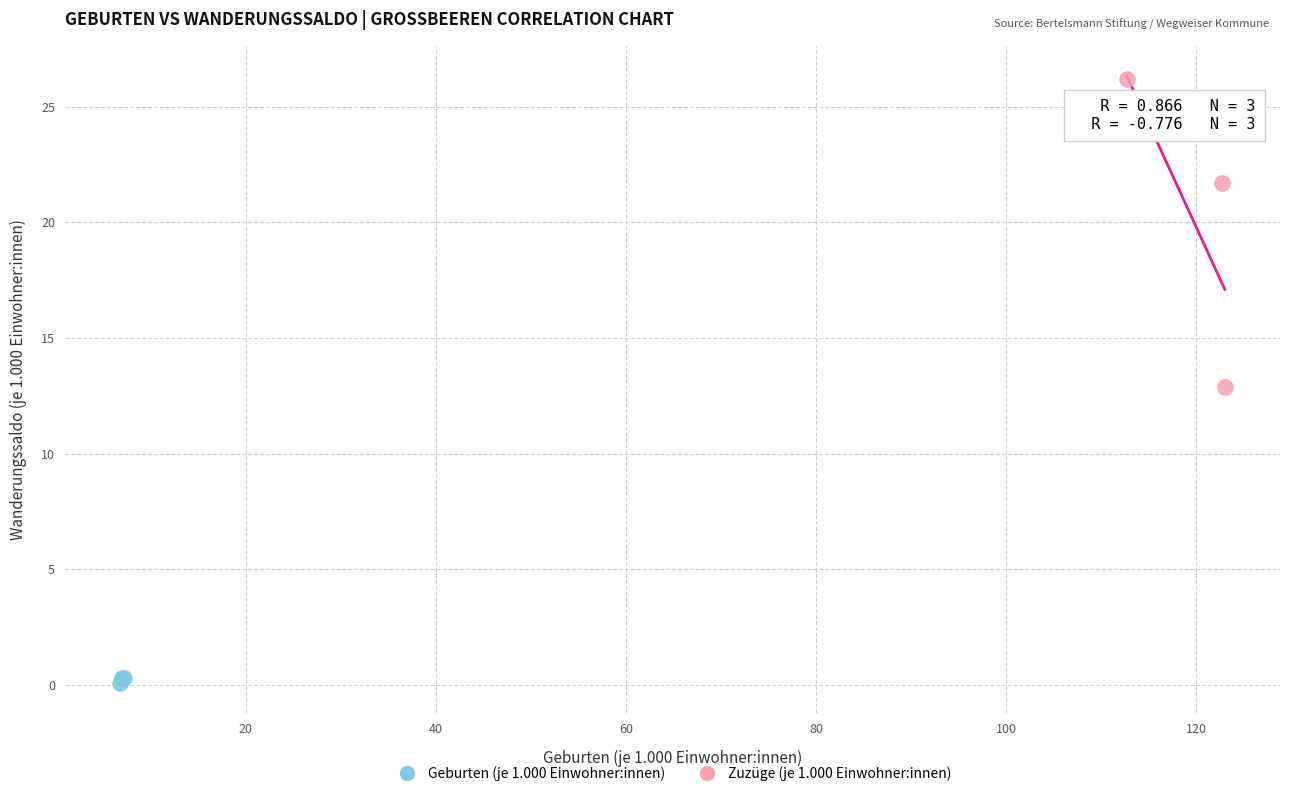

Which series has the widest spread of Y values?

Zuzüge (je 1.000 Einwohner:innen)